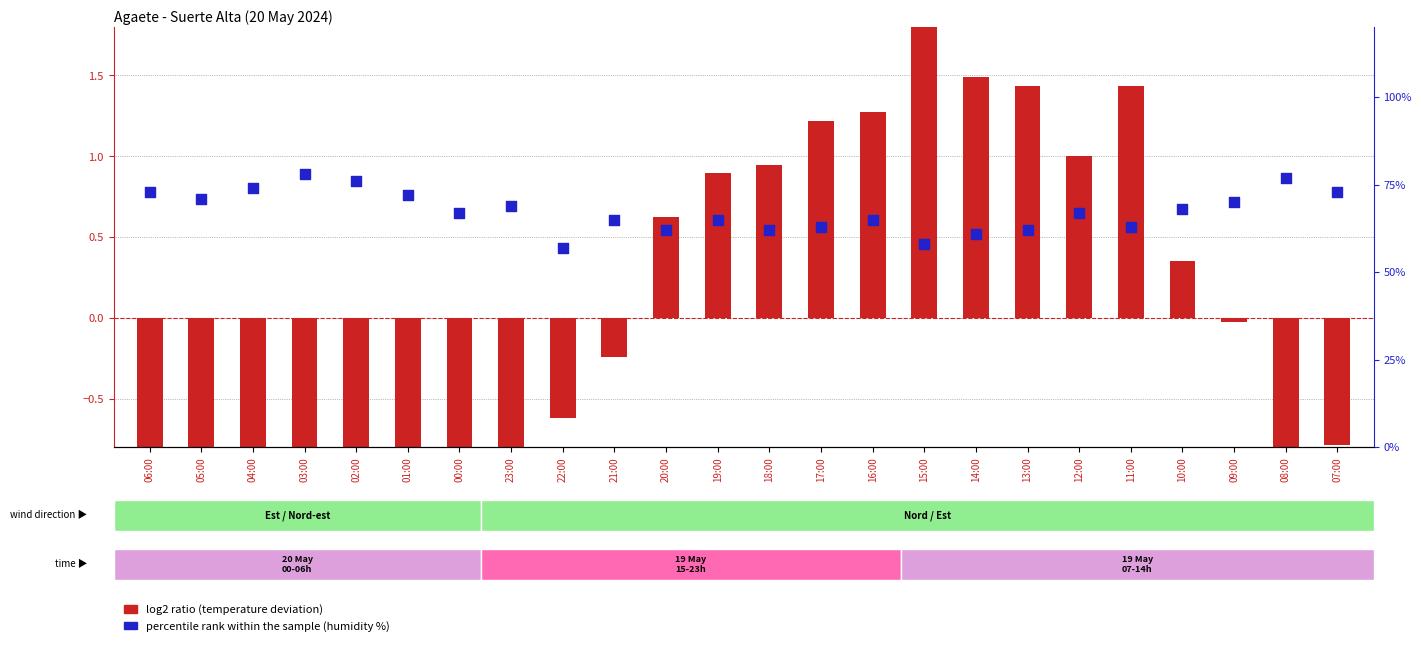

Which series reaches the minimum Y coordinate?

log2 ratio (temp deviation)